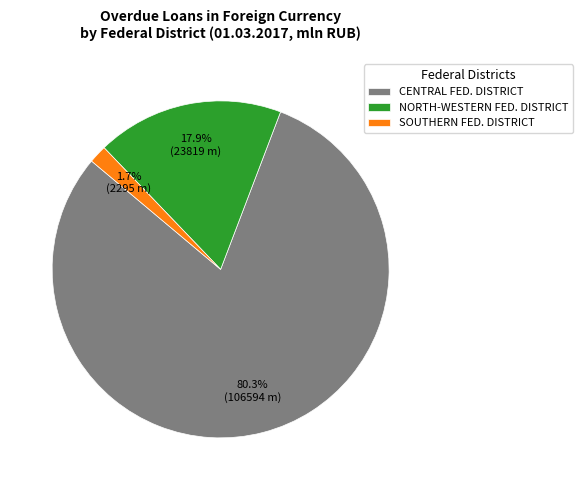

Between CENTRAL FED. DISTRICT and SOUTHERN FED. DISTRICT, which is larger?

CENTRAL FED. DISTRICT